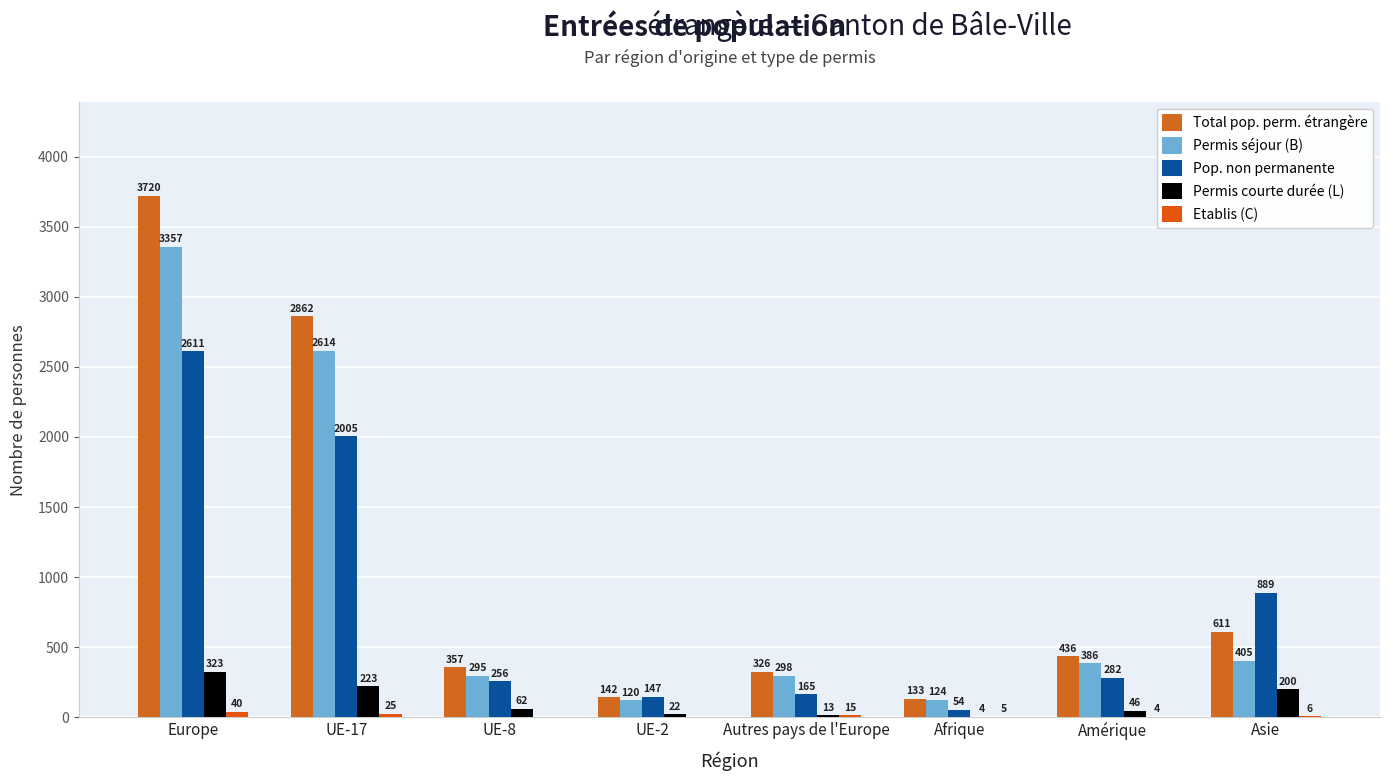

Where is Permis courte durée (L) nearest to the value 163?

Asie